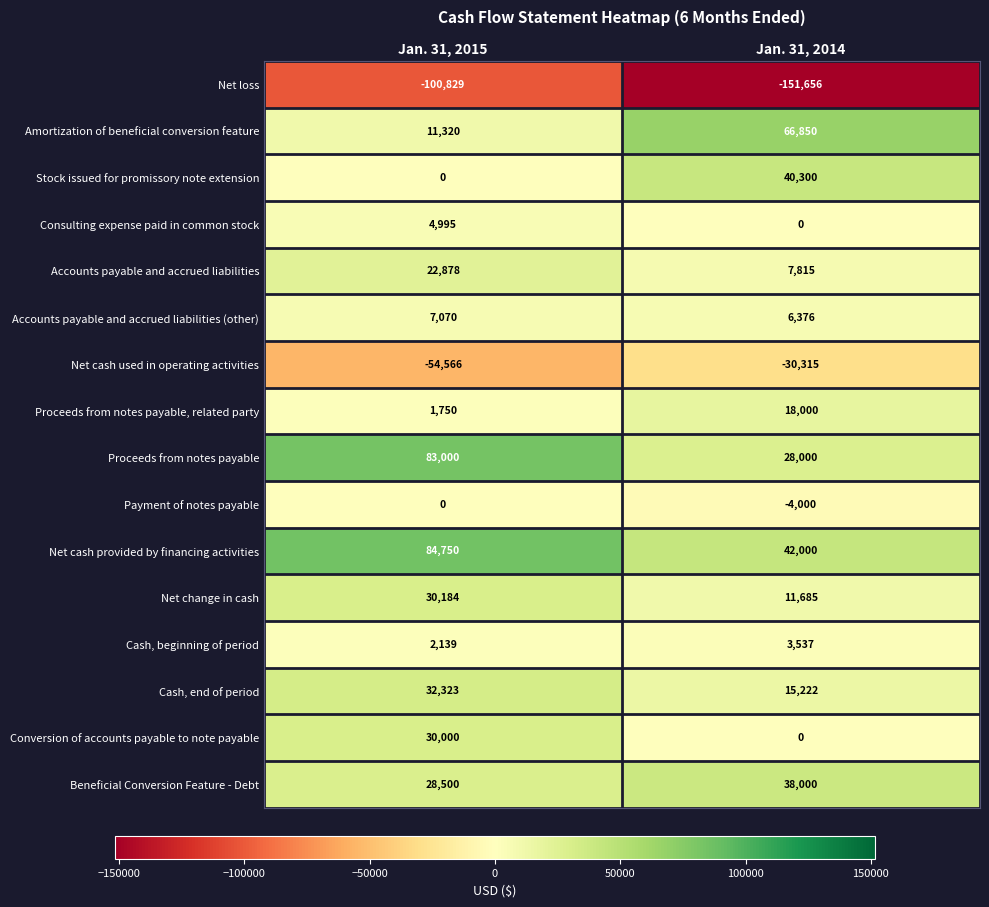

Which series has the largest range (max minus min)?

Amortization of beneficial conversion feature